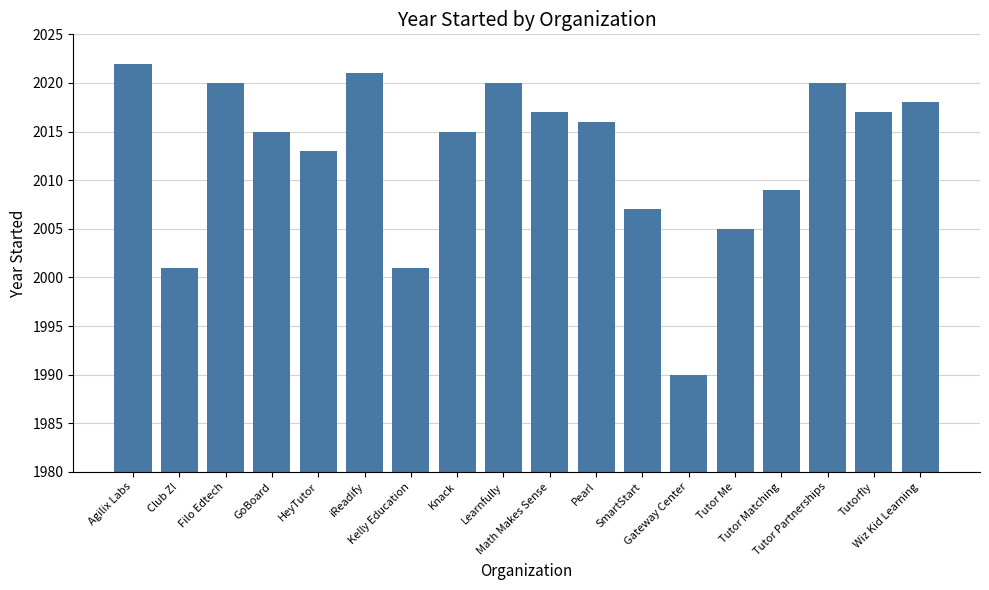

What is the maximum value shown in the chart?

2022